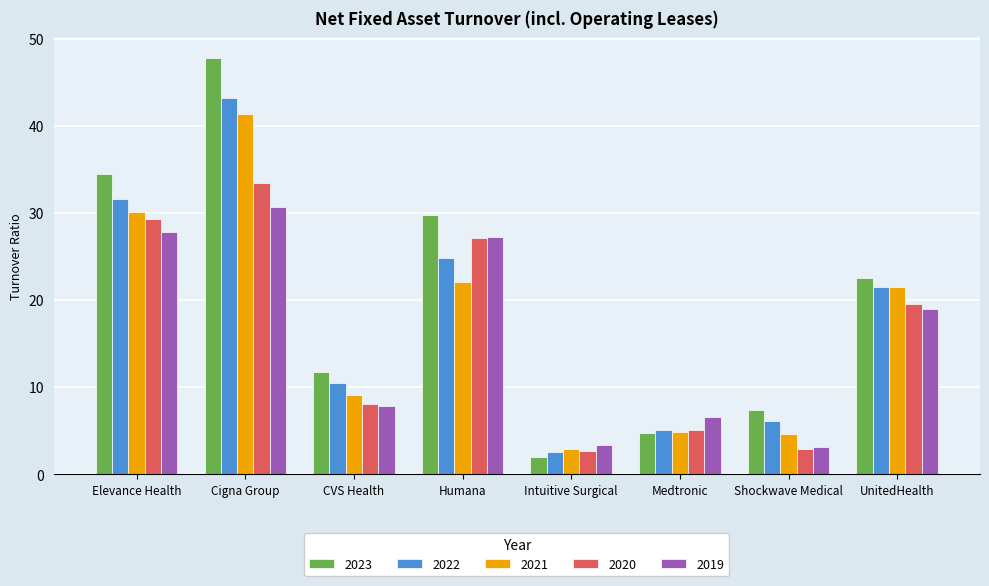

At which label does 2020 first exceed 19?

Elevance Health